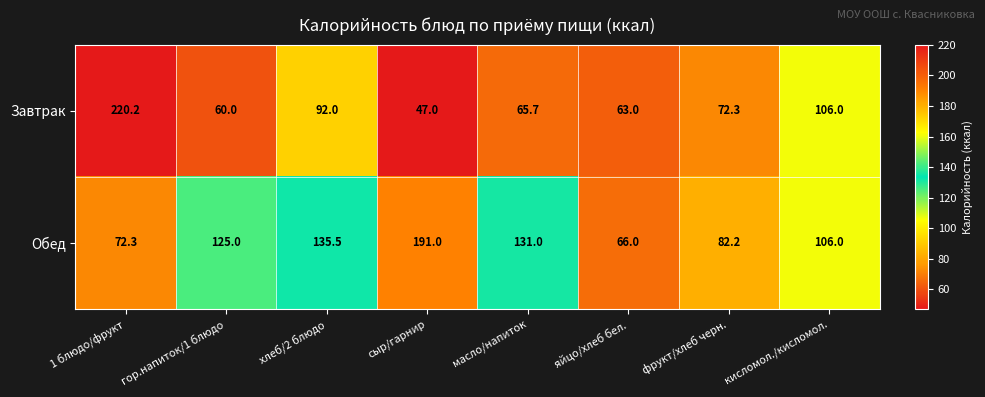

Reading right to left, list all the values displayed in this chart.

Завтрак: 106.0	72.3	63.0	65.7	47.0	92.0	60.0	220.2
Обед: 106.0	82.2	66.0	131.0	191.0	135.5	125.0	72.3